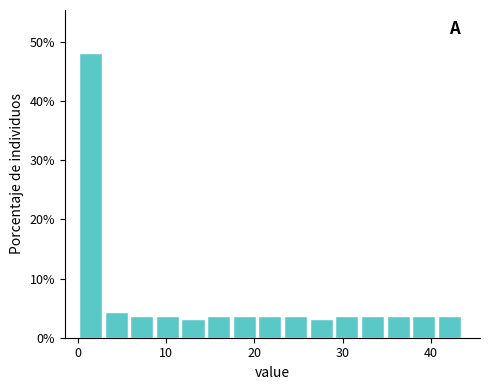

Around what value on the x-axis is the tallest bar? Give the approximate position of its centre, as read against the axis.

1